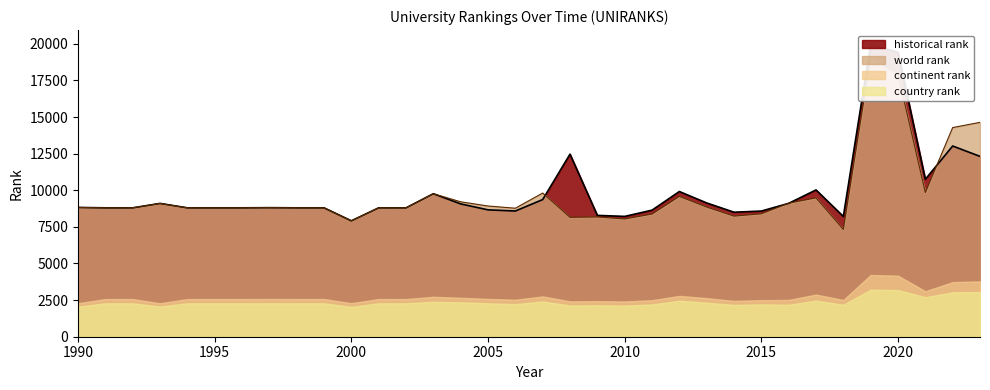

At which label does historical rank reach its minimum?

2000